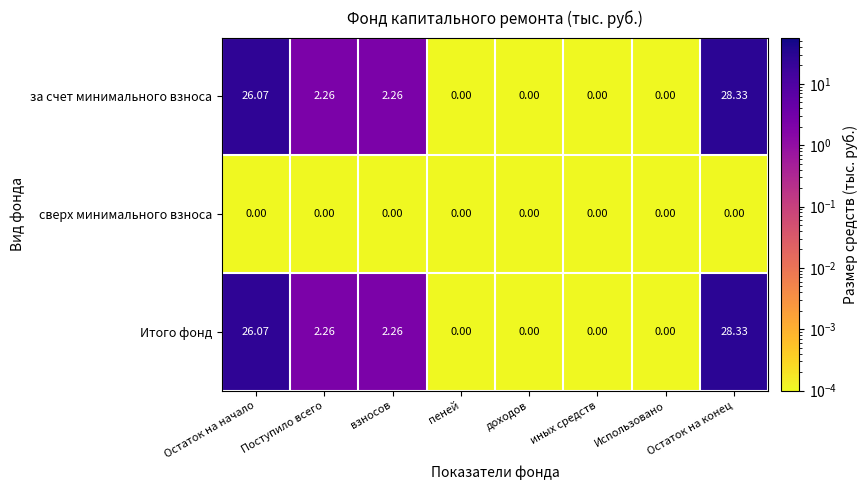

Which category has the highest value in the Итого фонд series?

Остаток на конец